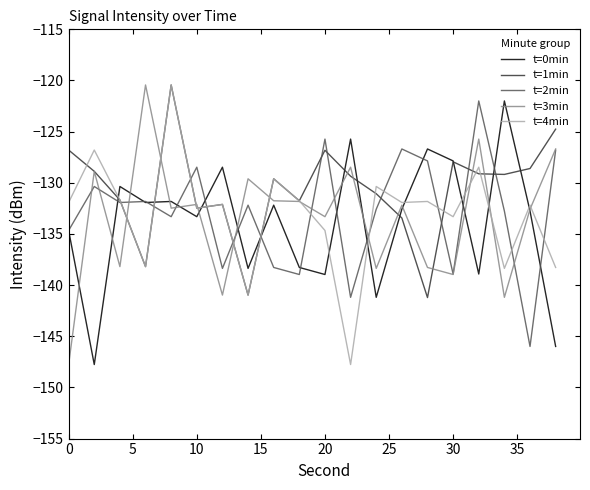

What is the smallest value displayed?

-147.8